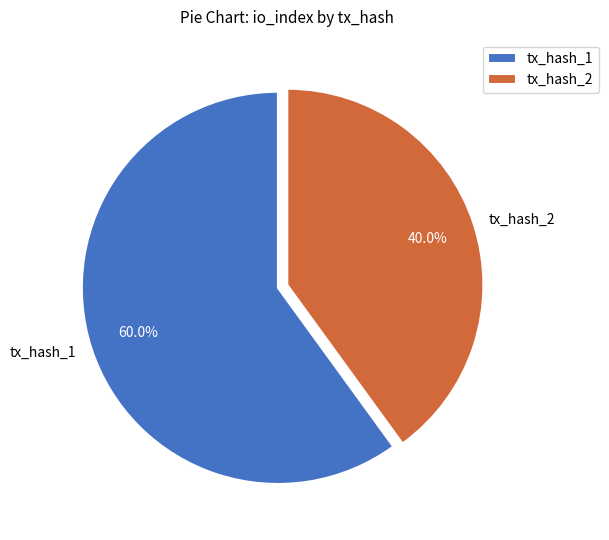

Is there a majority slice in this chart?

Yes